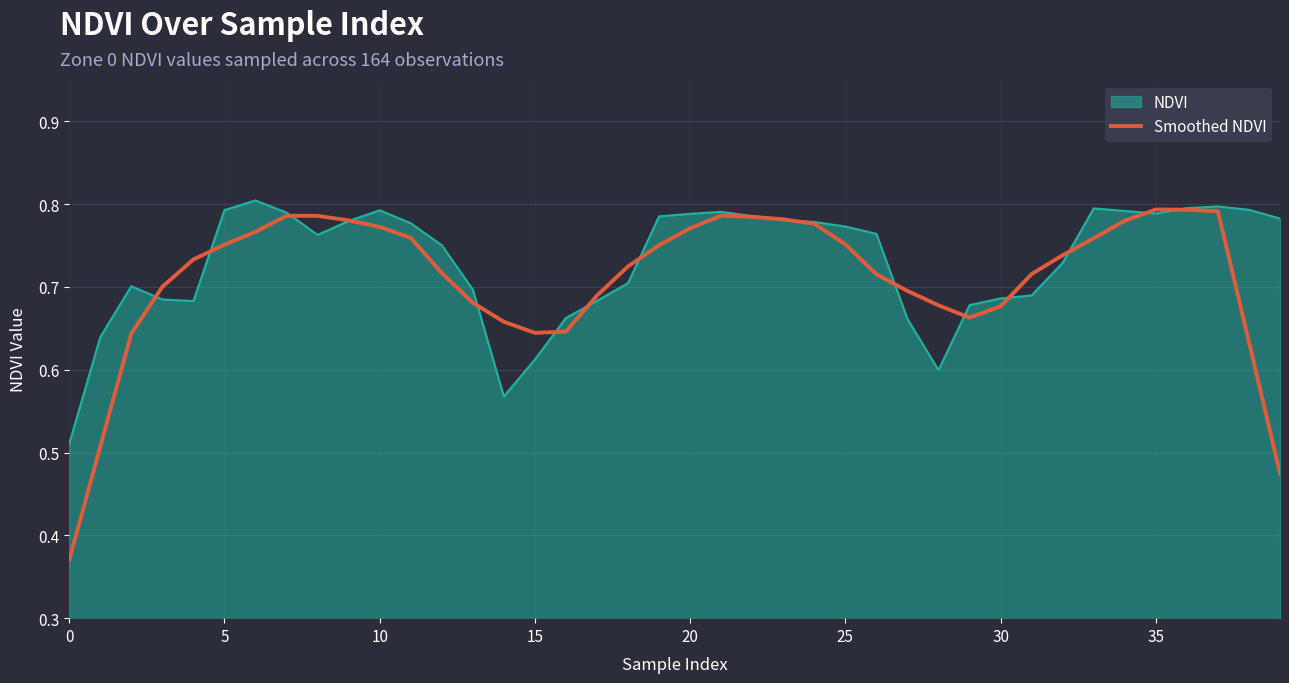

What are all the series names shown in the legend?

NDVI, Smoothed NDVI